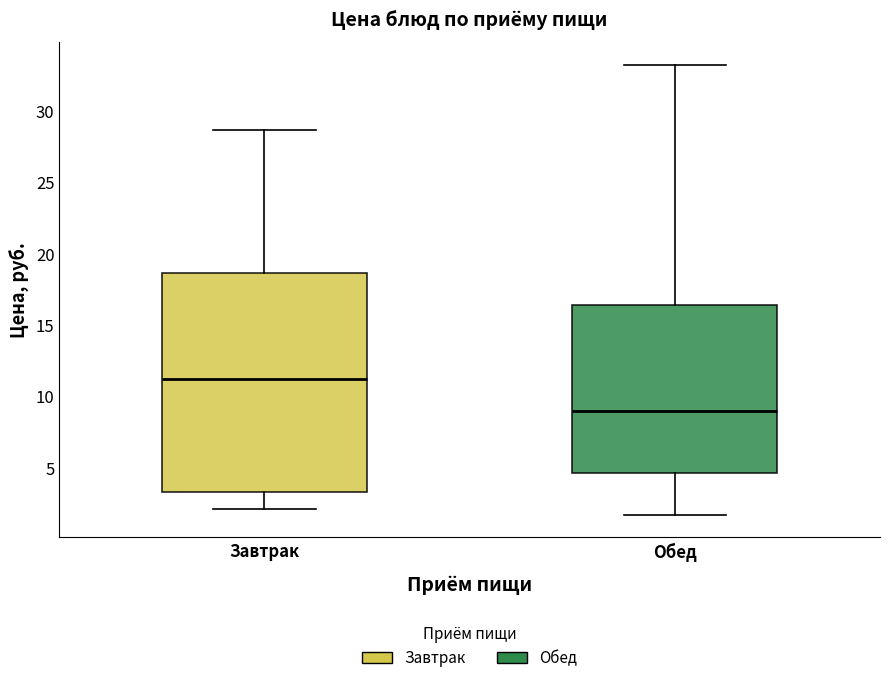

Which box has the highest median line?

Завтрак